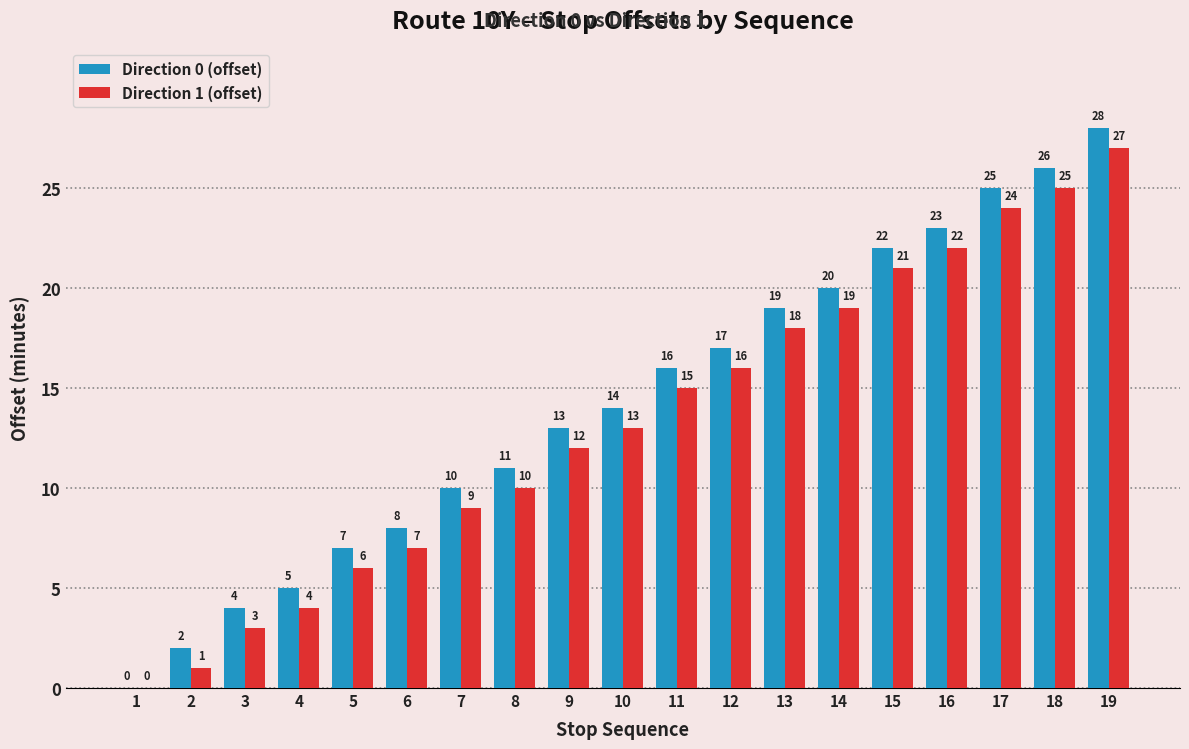

Does the chart contain stacked bars?

No